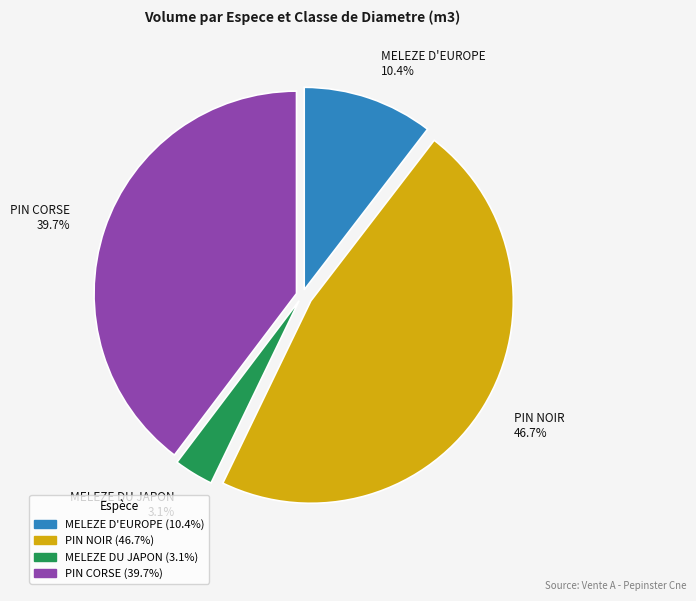

Which slice is the largest?

PIN NOIR 46.7%